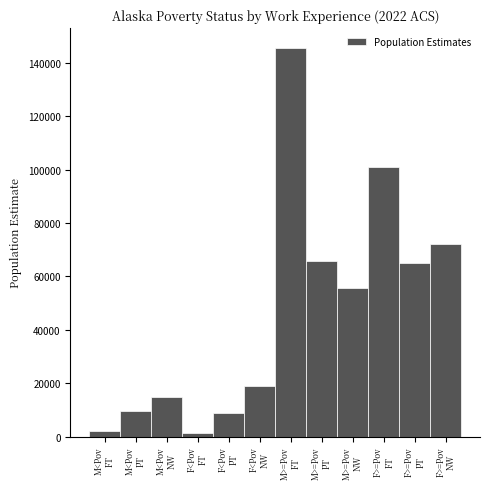

What is the sum of all values?

561428